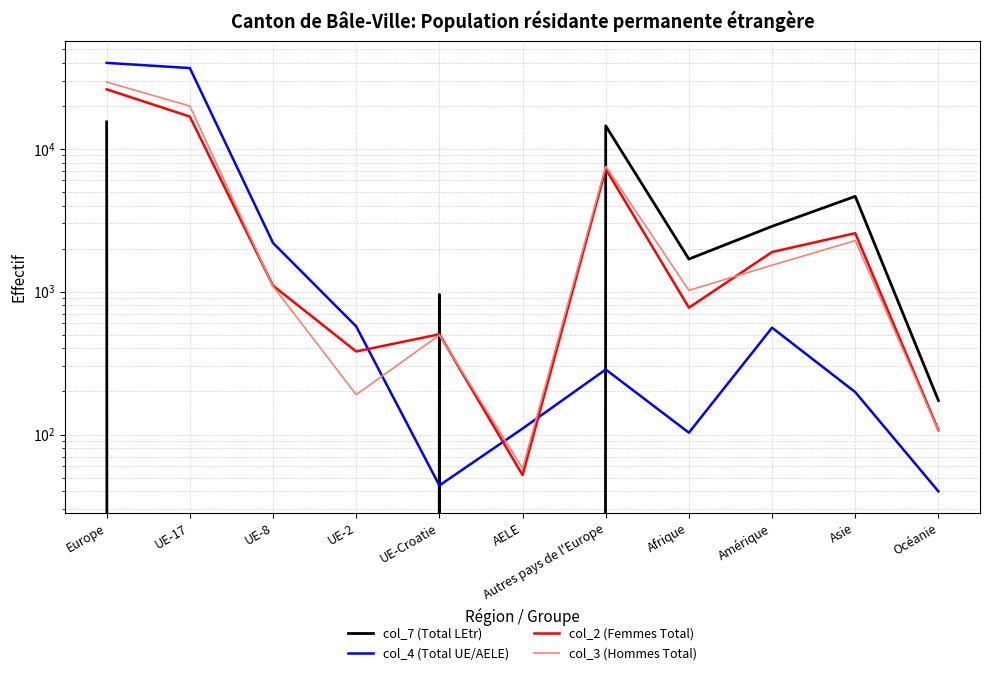

True or false: col_3 (Hommes Total) and col_7 (Total LEtr) cross at least once.

True